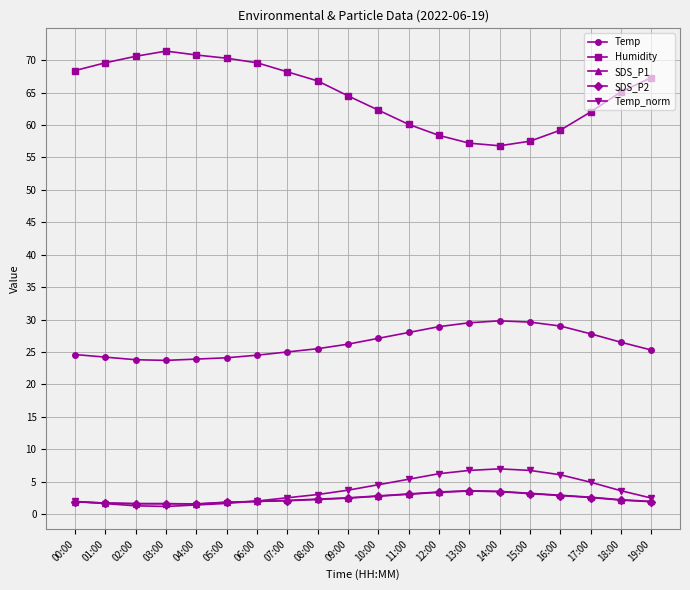

What is the total value across all series at 07:00?

99.9